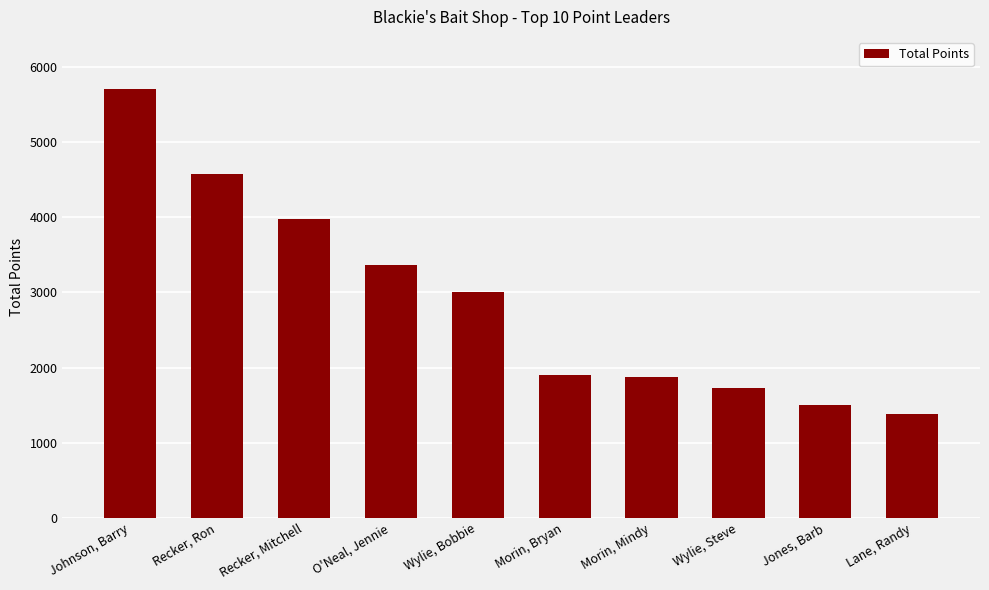

List the labels in order of value, largest first.

Johnson, Barry, Recker, Ron, Recker, Mitchell, O'Neal, Jennie, Wylie, Bobbie, Morin, Bryan, Morin, Mindy, Wylie, Steve, Jones, Barb, Lane, Randy